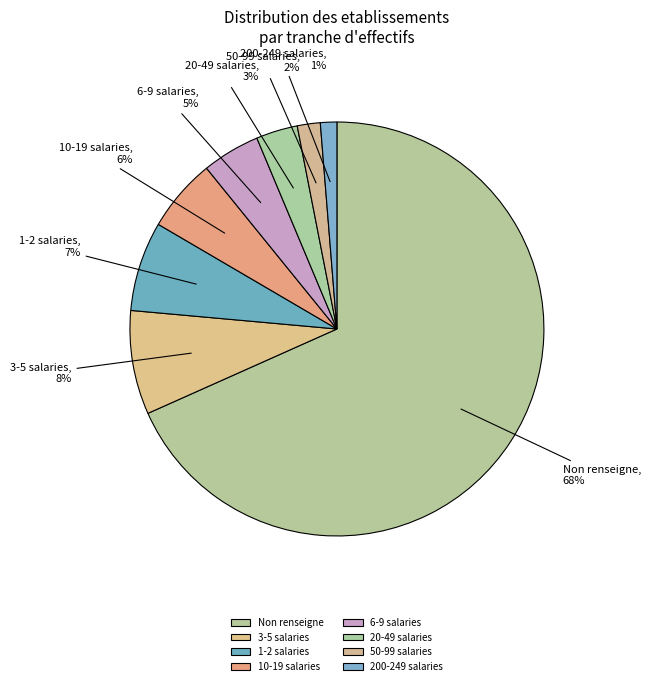

How many segments does this pie chart have?

8